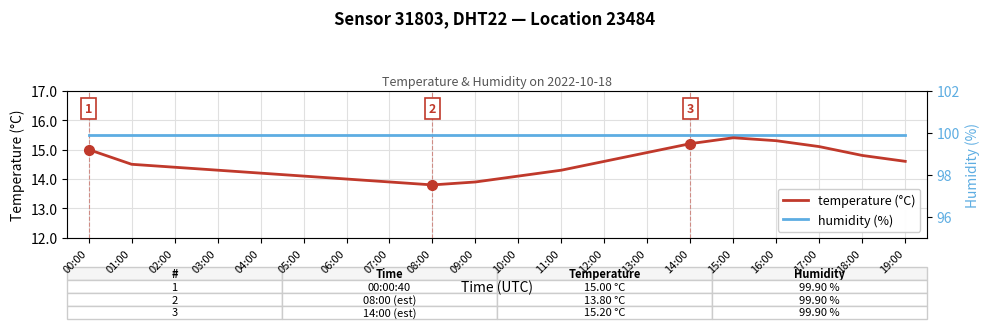

At which category does the chart reach its minimum across all series?

08:00